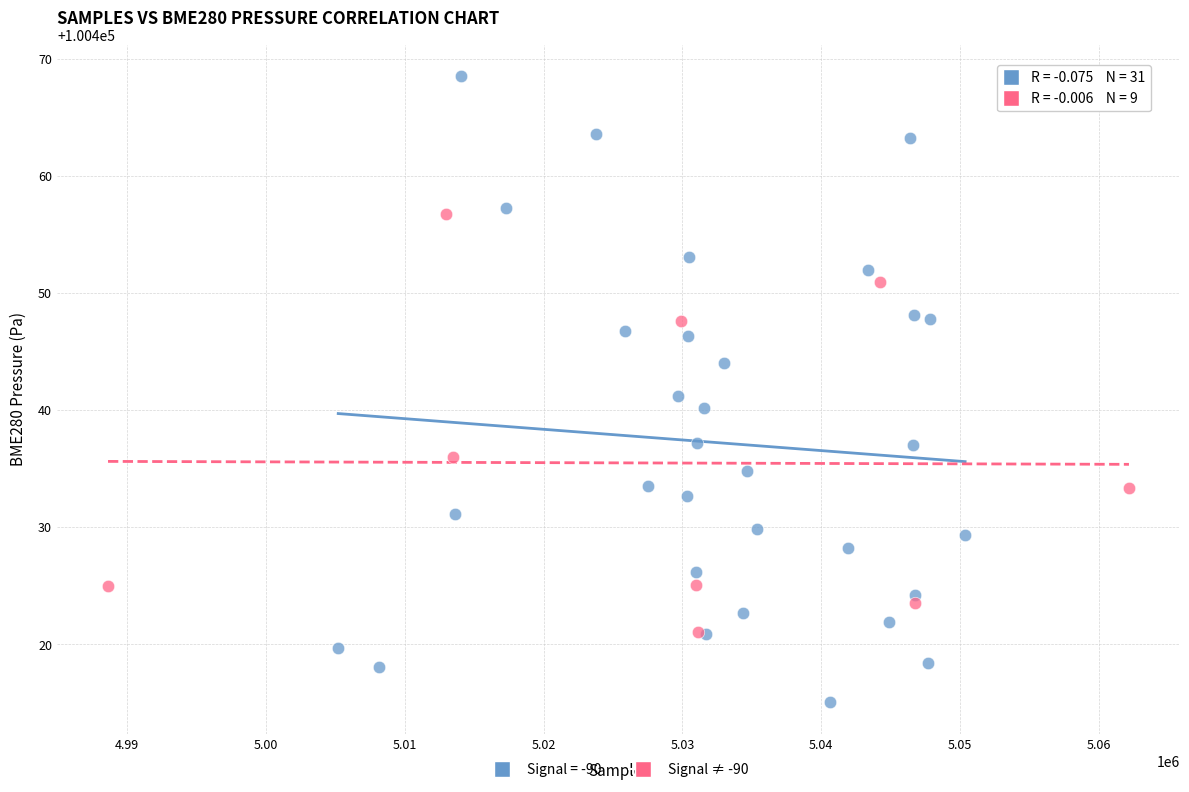

Which series has the widest spread of Y values?

Signal = -90